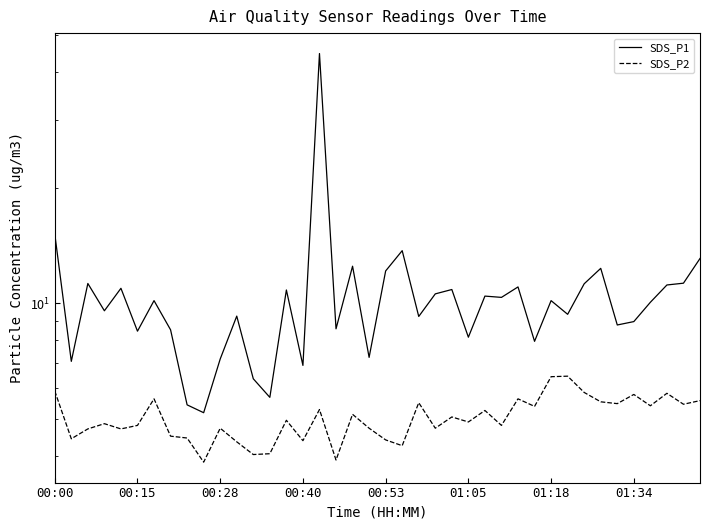

In SDS_P1, how many points are higher than both neighbors (excluding endpoints)?

13